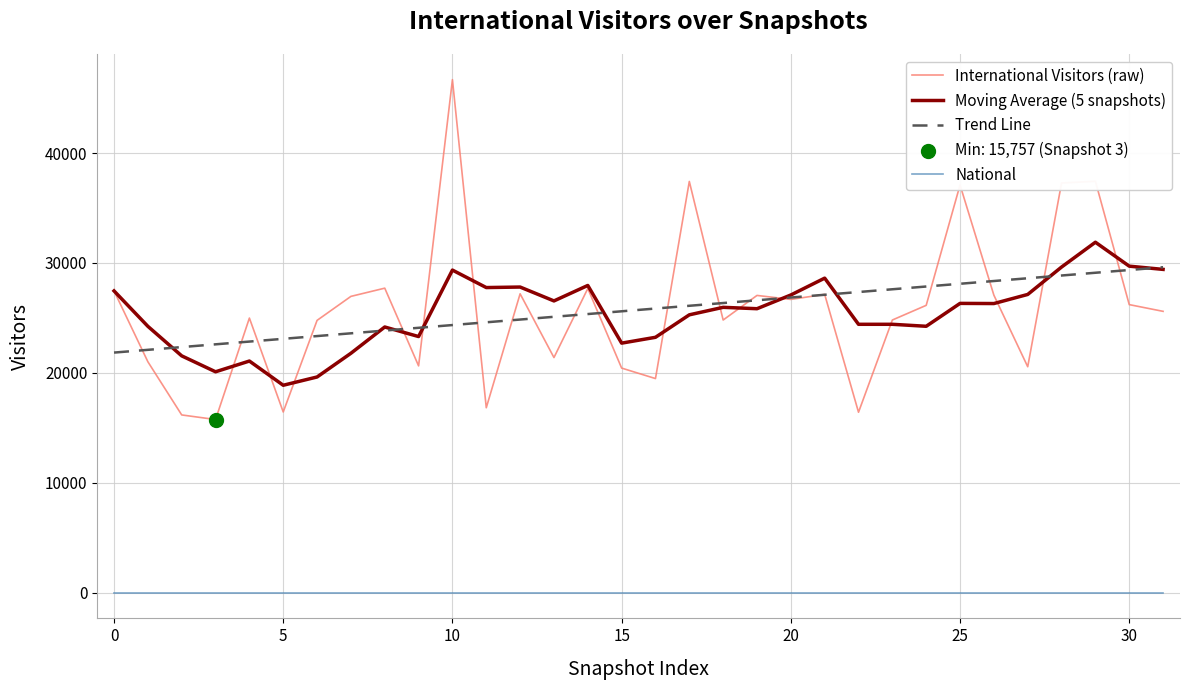

What is the minimum value for International Visitors (raw)?

15757.0